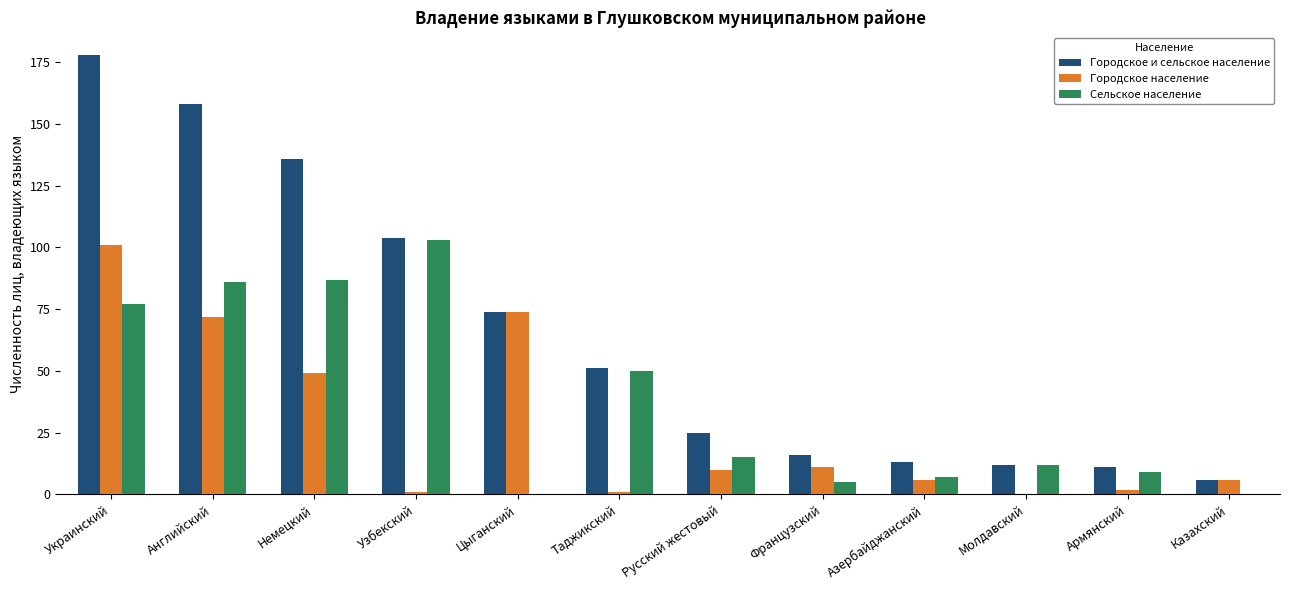

How many data points does each series have?

12